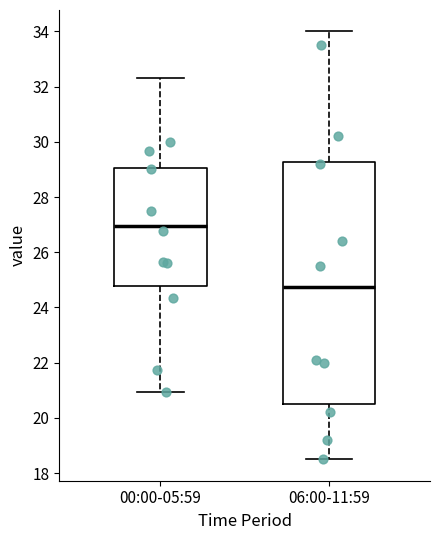

Reading left to right, transcribe this box plot: for each box, give where its median line is, the range the box spans, and where its two whiskers end, as read against the y-axis. The values are not printed on the chart, so give them approximately, as read against the axis.

00:00-05:59: median 27.0, box 24.8 to 29.0, whiskers 21.0 to 32.4
06:00-11:59: median 24.8, box 20.6 to 29.2, whiskers 18.6 to 34.0